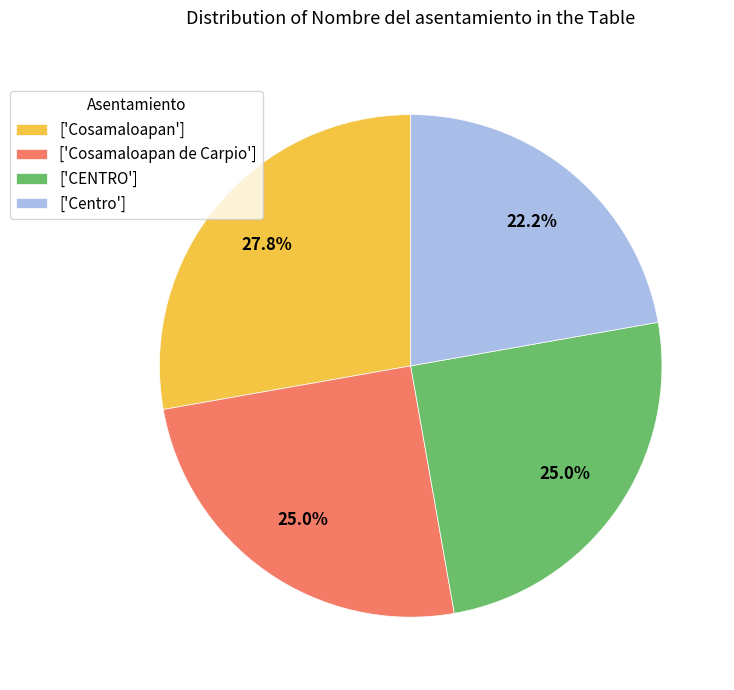

Which has a higher value, ['Centro'] or ['Cosamaloapan de Carpio']?

['Cosamaloapan de Carpio']